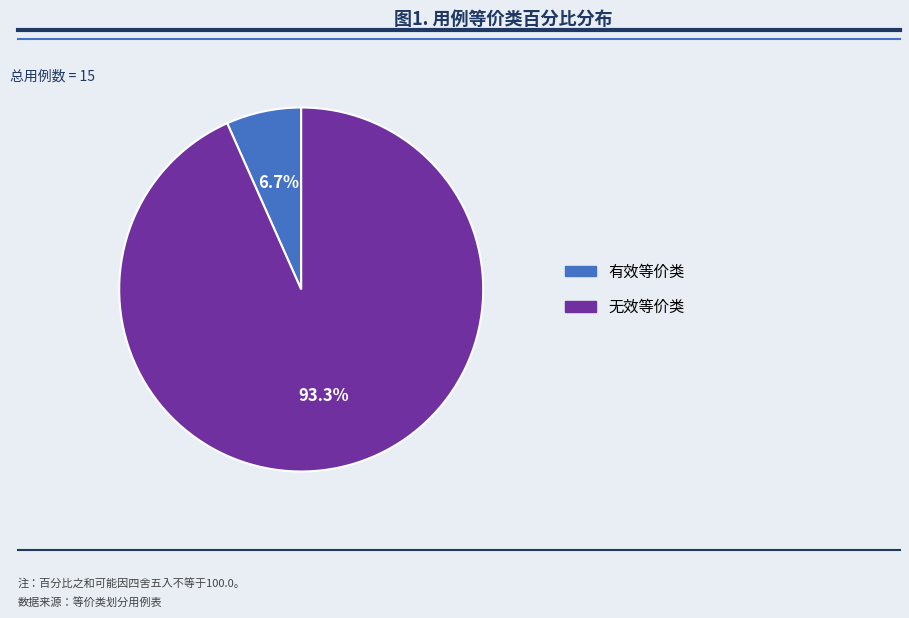

Rank the categories by value from lowest to highest.

有效等价类, 无效等价类